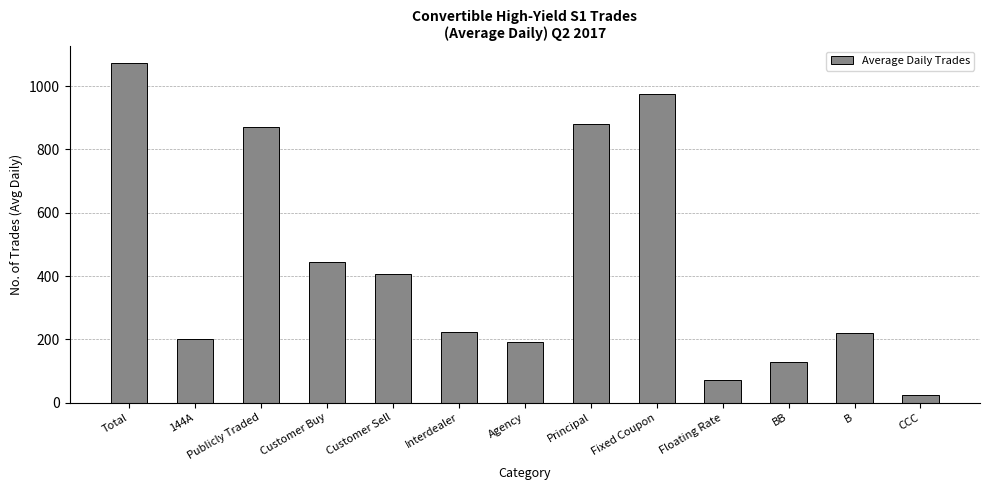

Which category has the highest value across all series?

Total